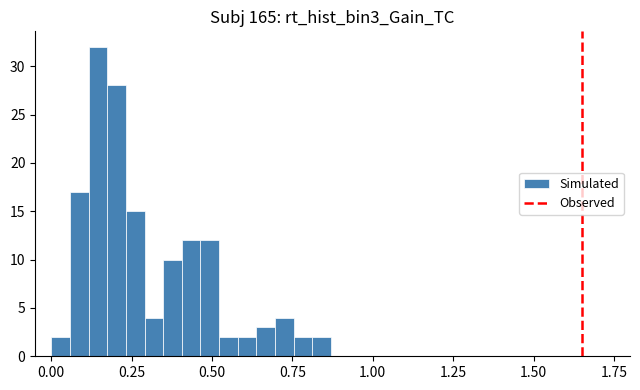

Read against the x-axis, roughly where is the centre of the tallest bar?

0.15